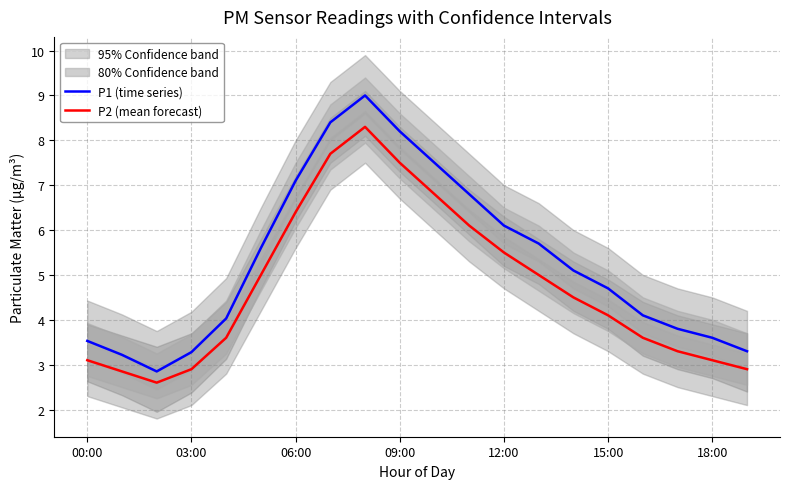

What is the greatest value displayed?

9.0